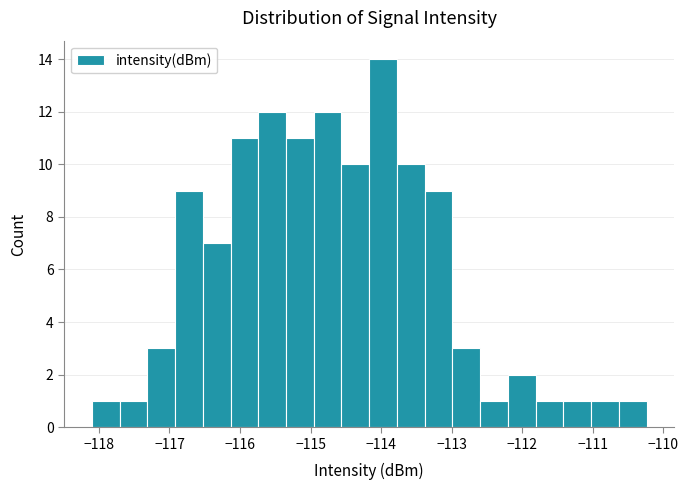

Around what value on the x-axis is the tallest bar? Give the approximate position of its centre, as read against the axis.

-114.0